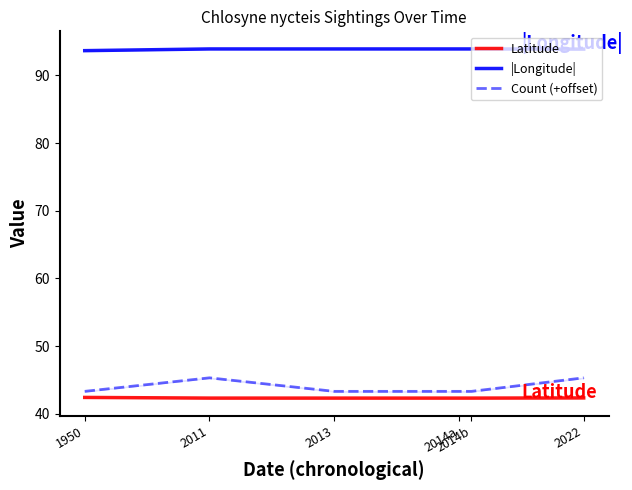

At which category does Count (+offset) reach its first local peak?

2011